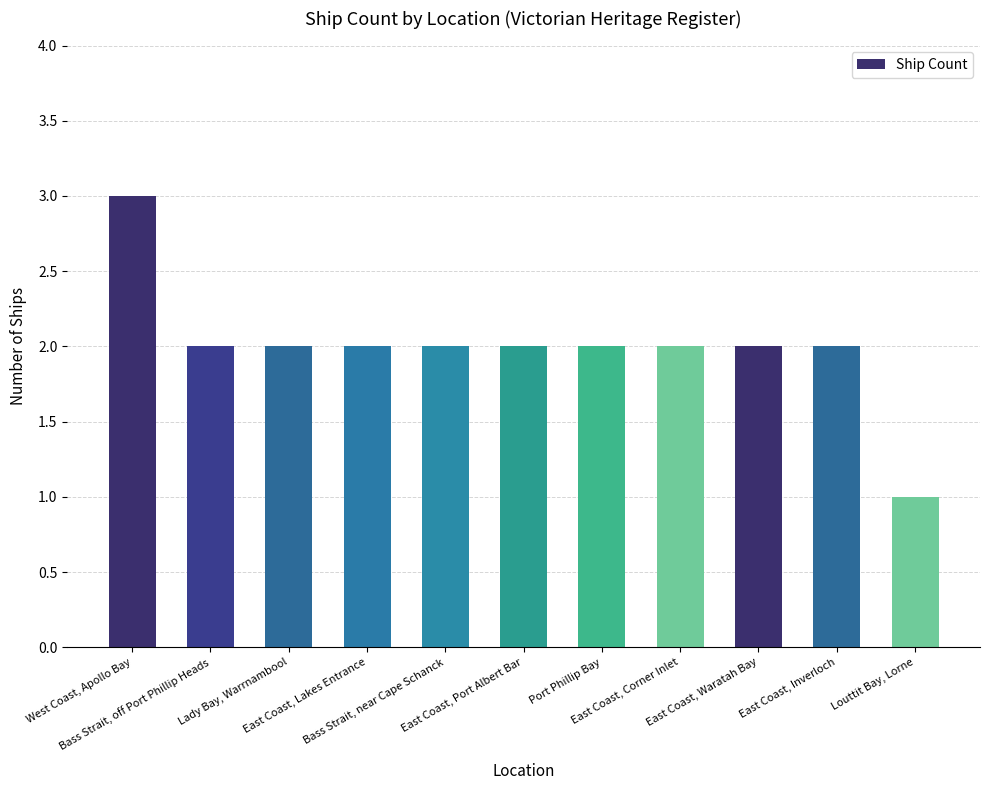

How many bars are there in total?

11